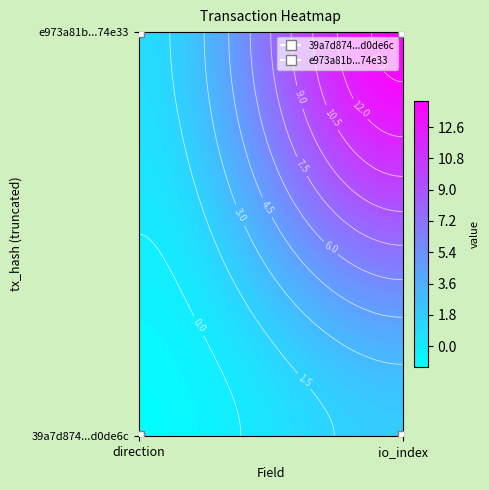

Reading left to right, transcribe all the data shown in this chart.

39a7d874a4313f071357e6b4218c5ab25d0de6c: -1	2
e973a81bc1fc7deb2f643c2a3d857b9acc74e33: 1	14